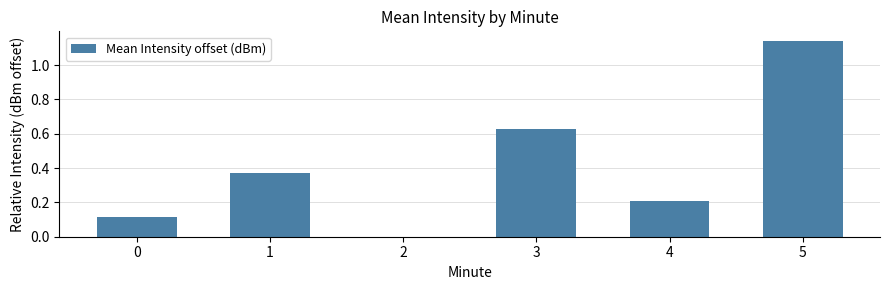

What is the sum of all values?

2.5